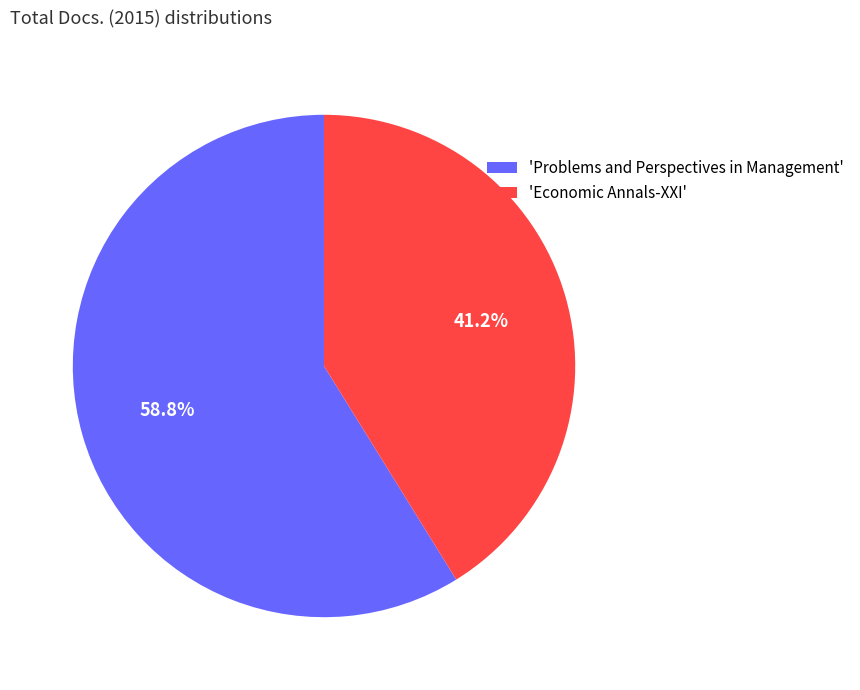

How many slices are in this pie chart?

2